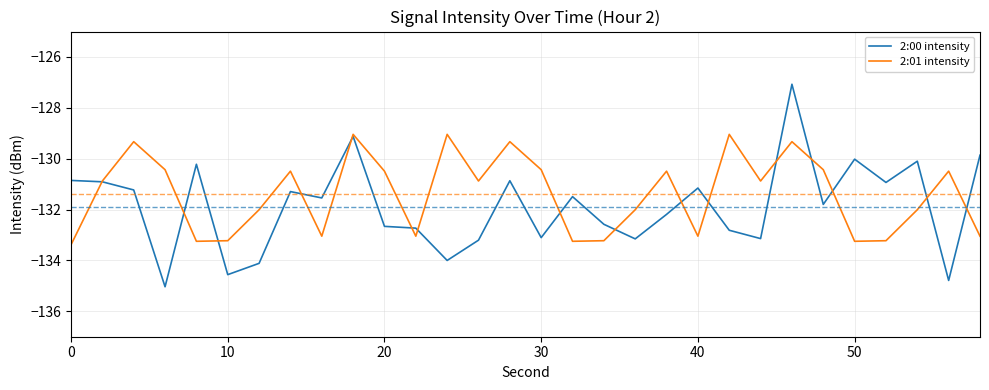

Which series has the largest total across all categories?

2:01 intensity